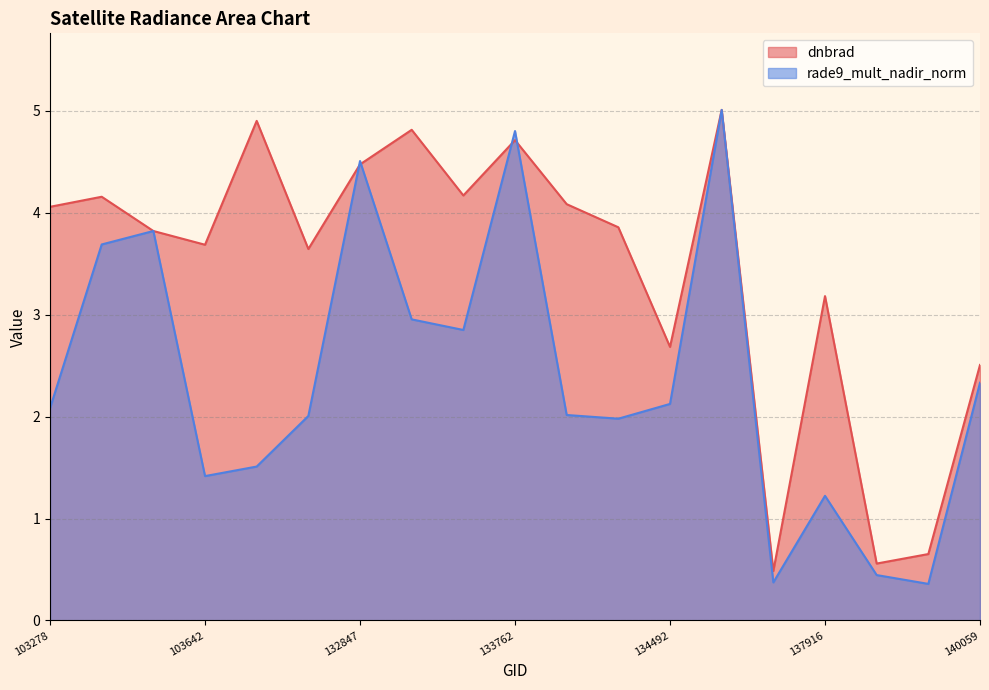

The value of dnbrad at 103988 is 8.5. True or false?

False